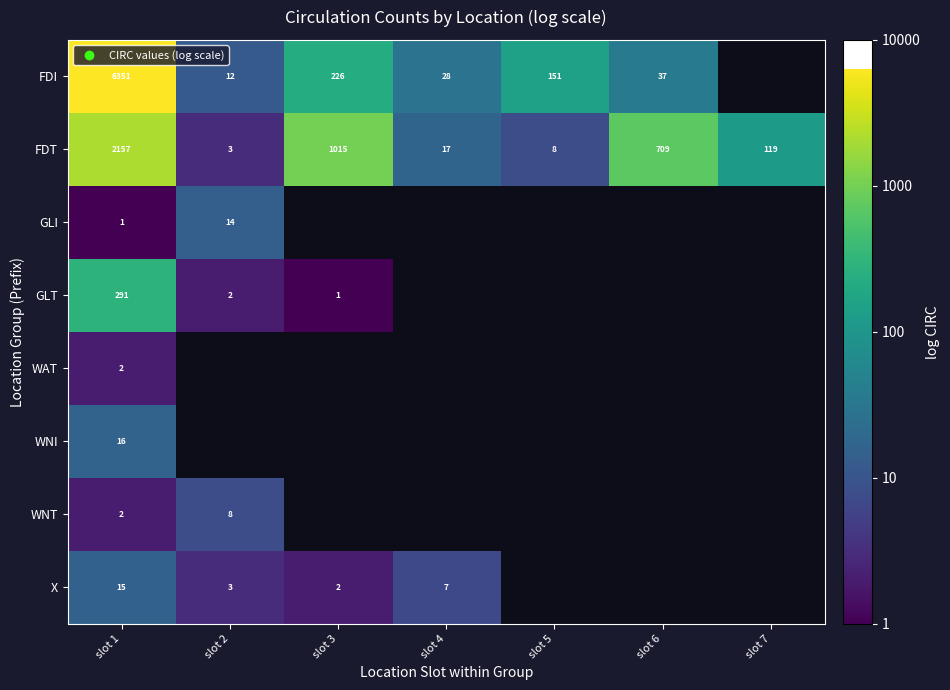

List the labels in order of FDT value, smallest first.

slot 2, slot 5, slot 4, slot 7, slot 6, slot 3, slot 1